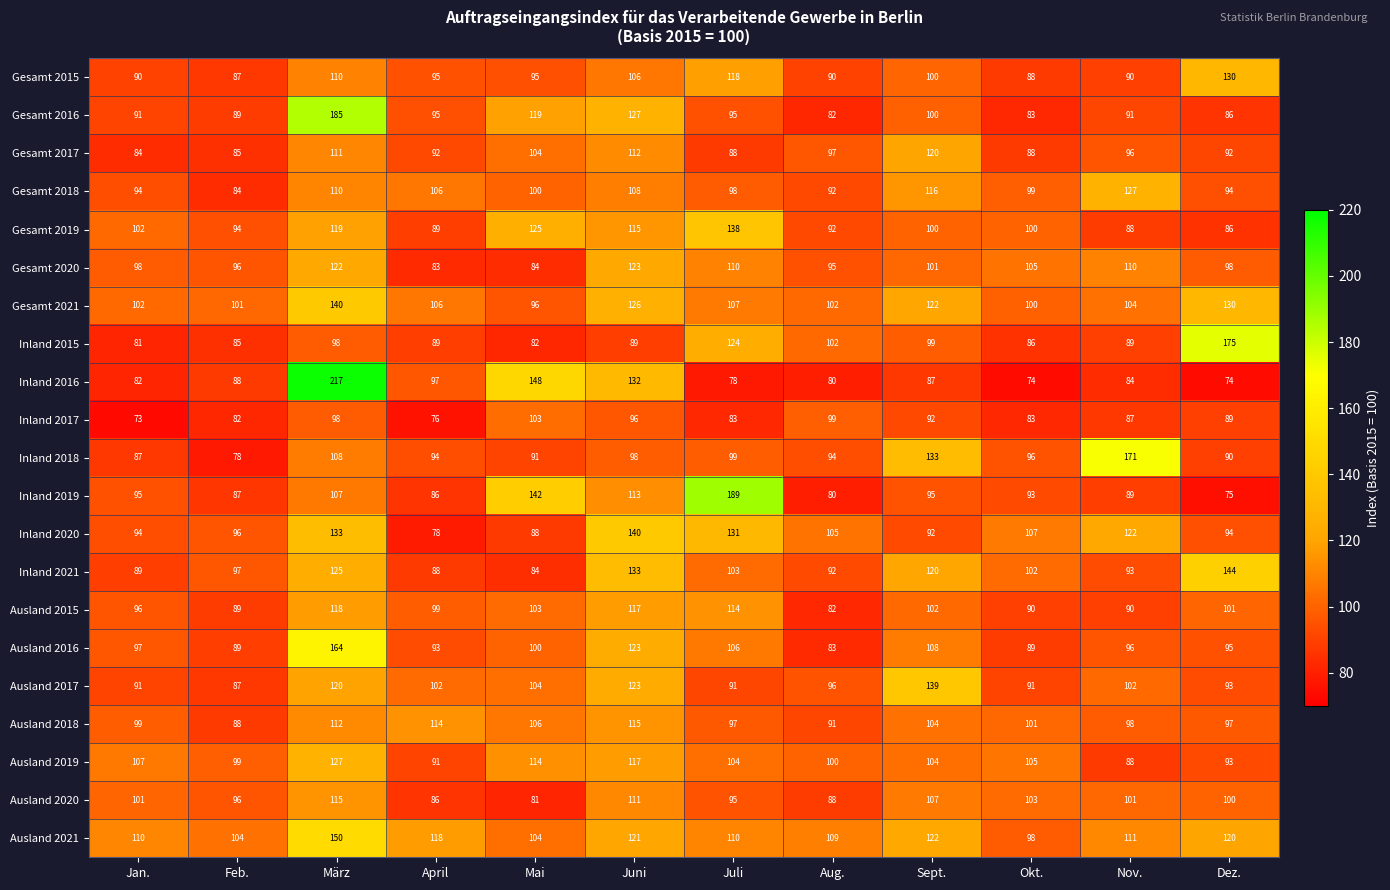

What is the minimum value shown in the chart?

73